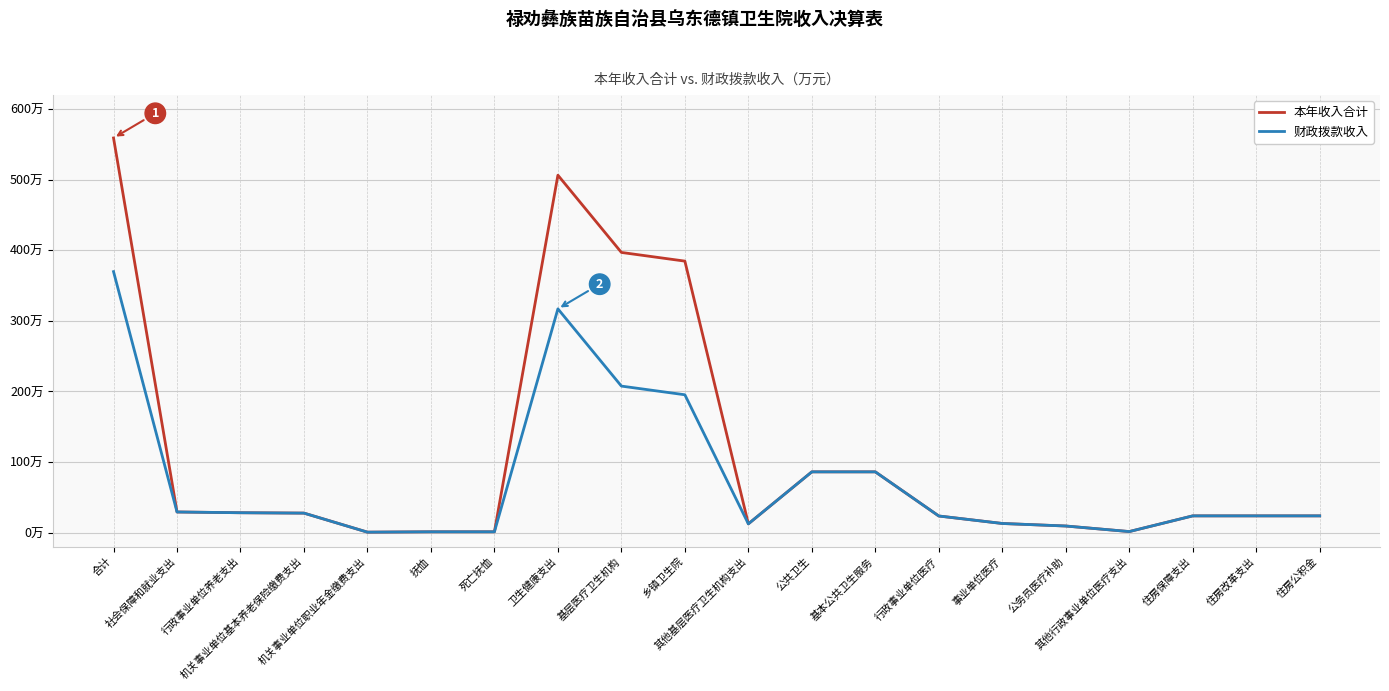

Does the chart display data point markers on the line(s)?

No